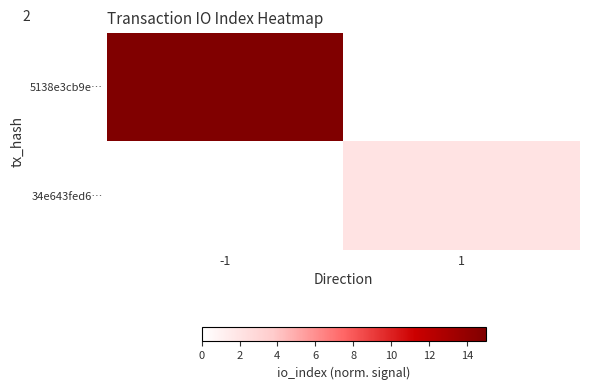

Between -1 and 1, which series saw the biggest shift?

5138e3cb9e…